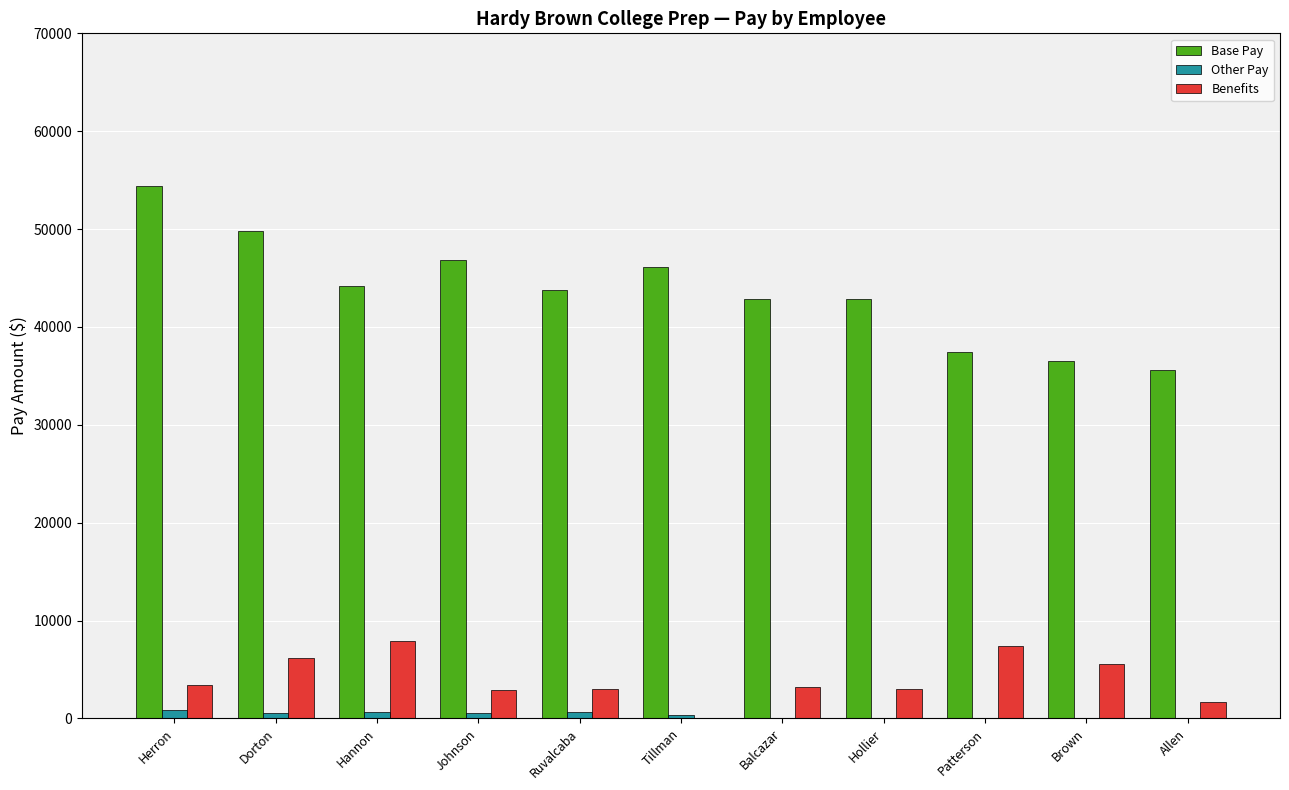

Between Dorton and Hollier, which series saw the biggest shift?

Base Pay